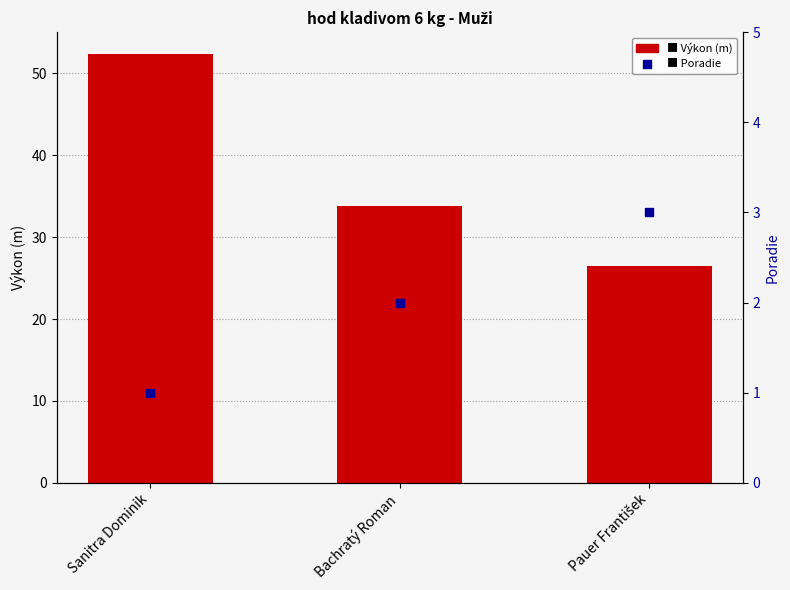

At which category is the sum across all series the highest?

Sanitra Dominik